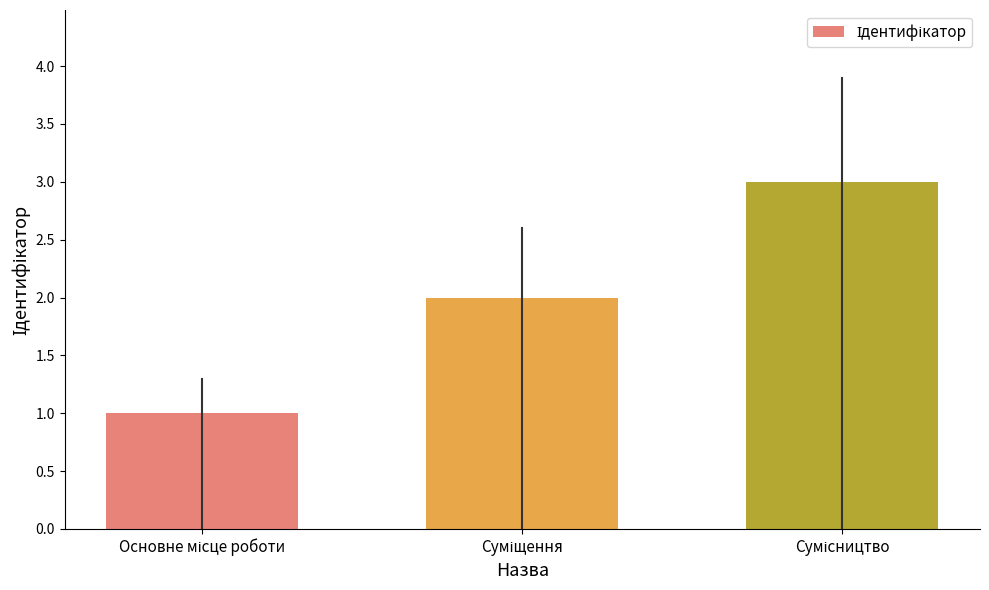

What is the sum of all values?

6